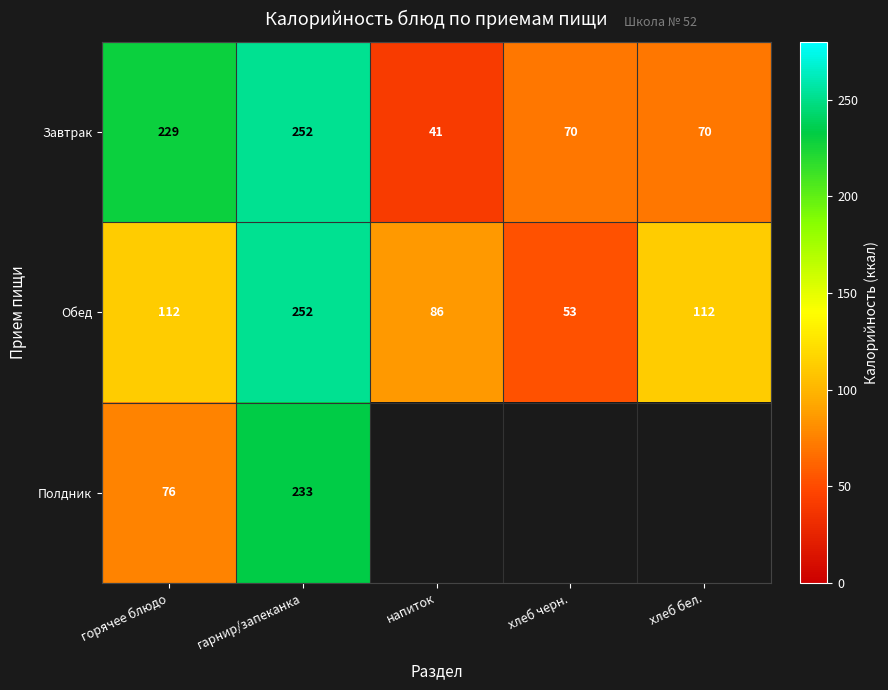

The Обед series shows 53 at хлеб черн.. True or false?

True